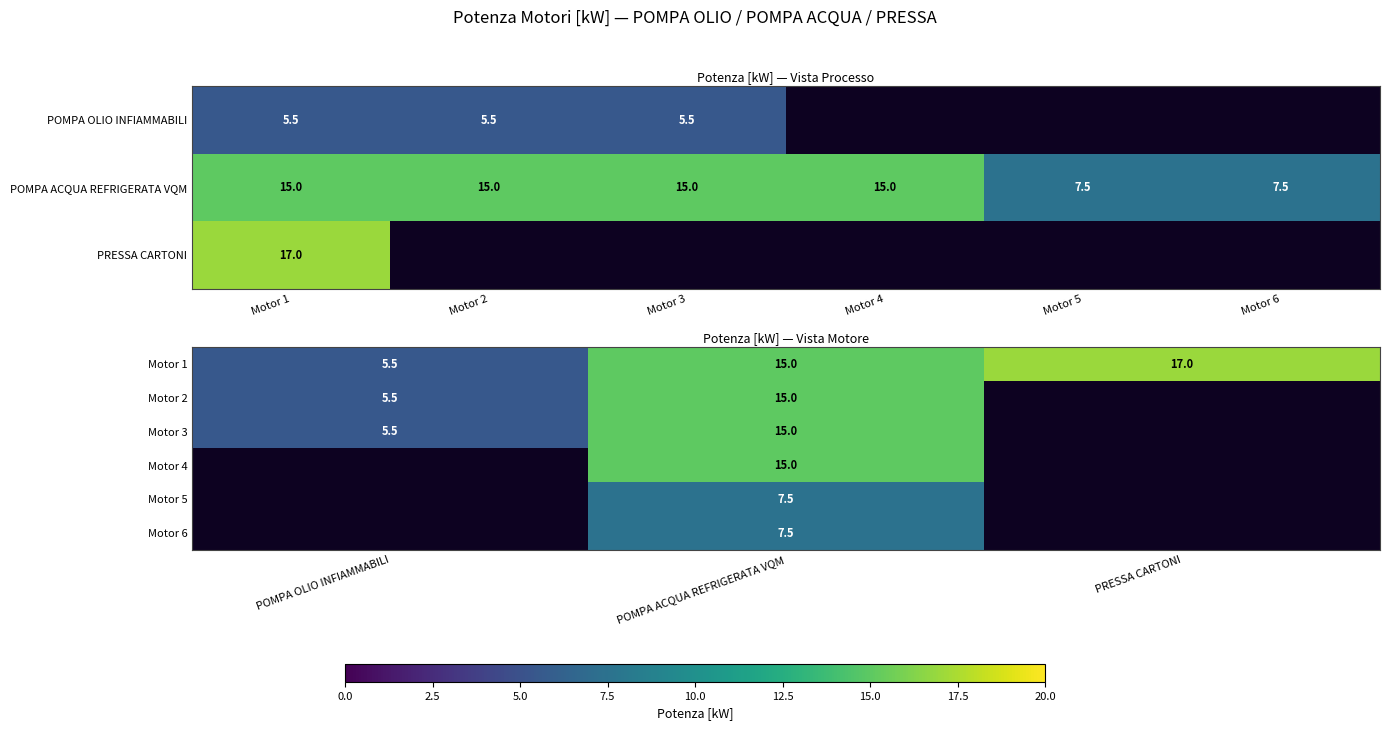

Is the value of Motor 4 at POMPA ACQUA REFRIGERATA VQM greater than the value of Motor 2 at PRESSA CARTONI?

No